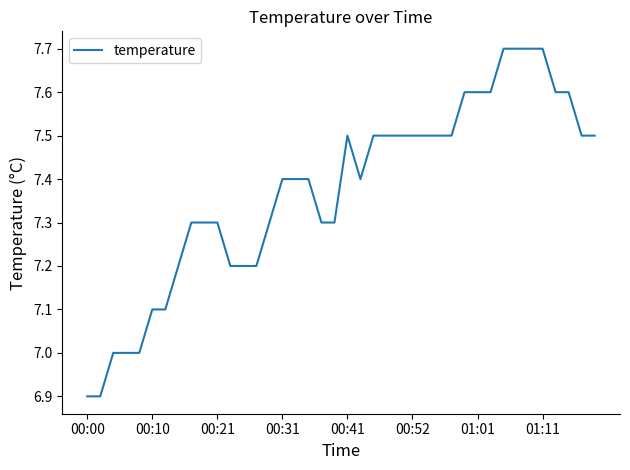

What is the difference between the maximum and minimum values?

0.8